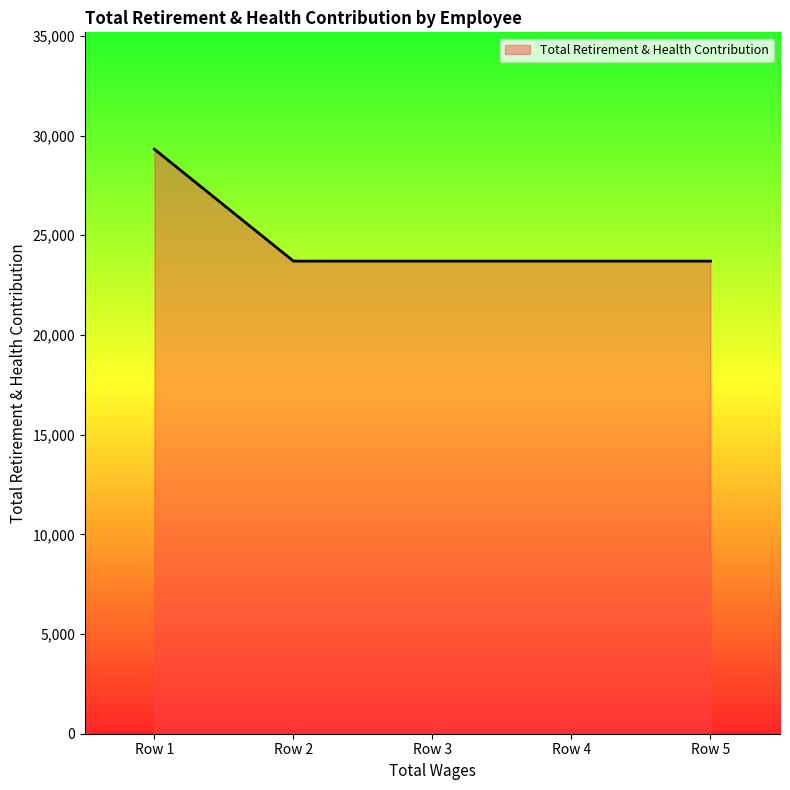

What is the average value?

24827